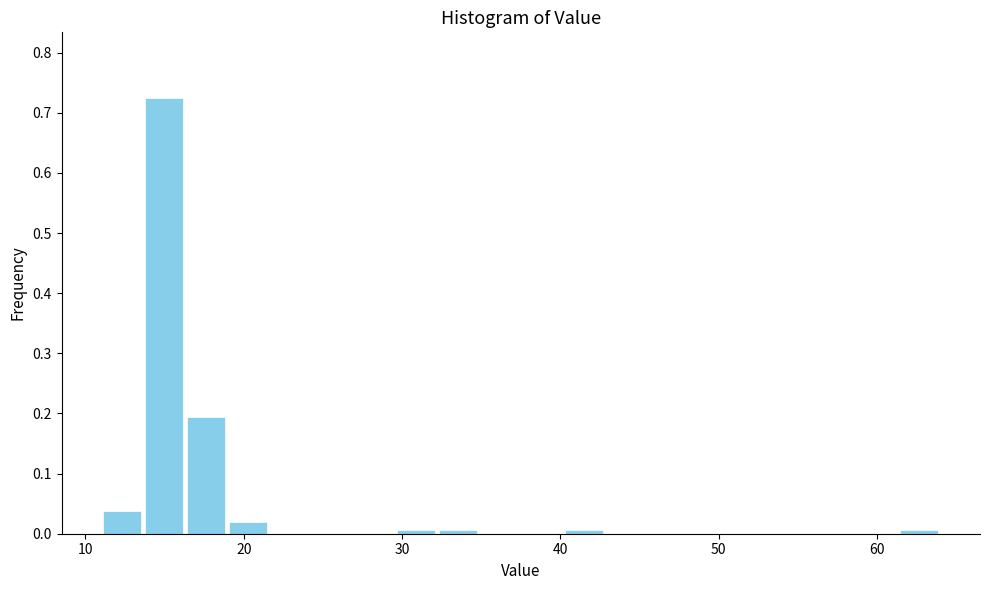

Read against the x-axis, roughly where is the centre of the tallest bar?

15